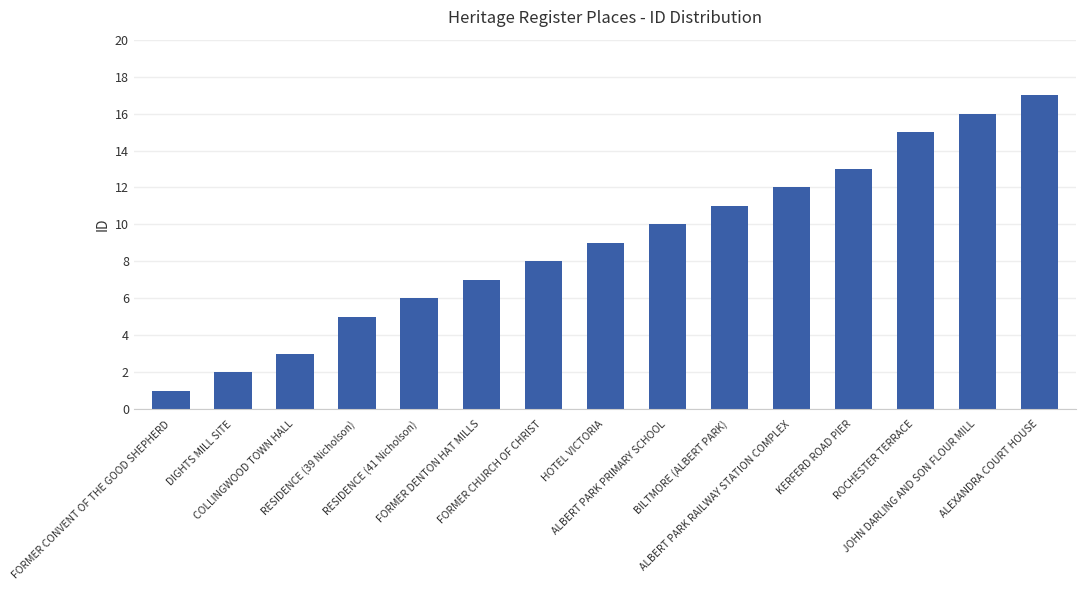

At which category does the chart reach its minimum across all series?

FORMER CONVENT OF THE GOOD SHEPHERD